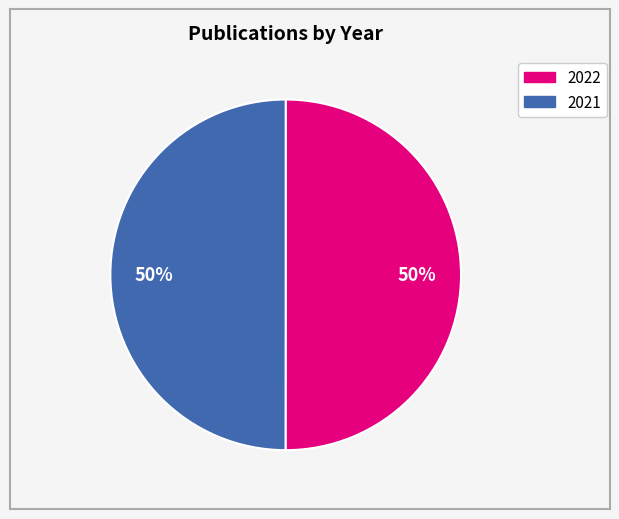

Approximately how many times larger is the value at 2021 compared to 2022?

1.0